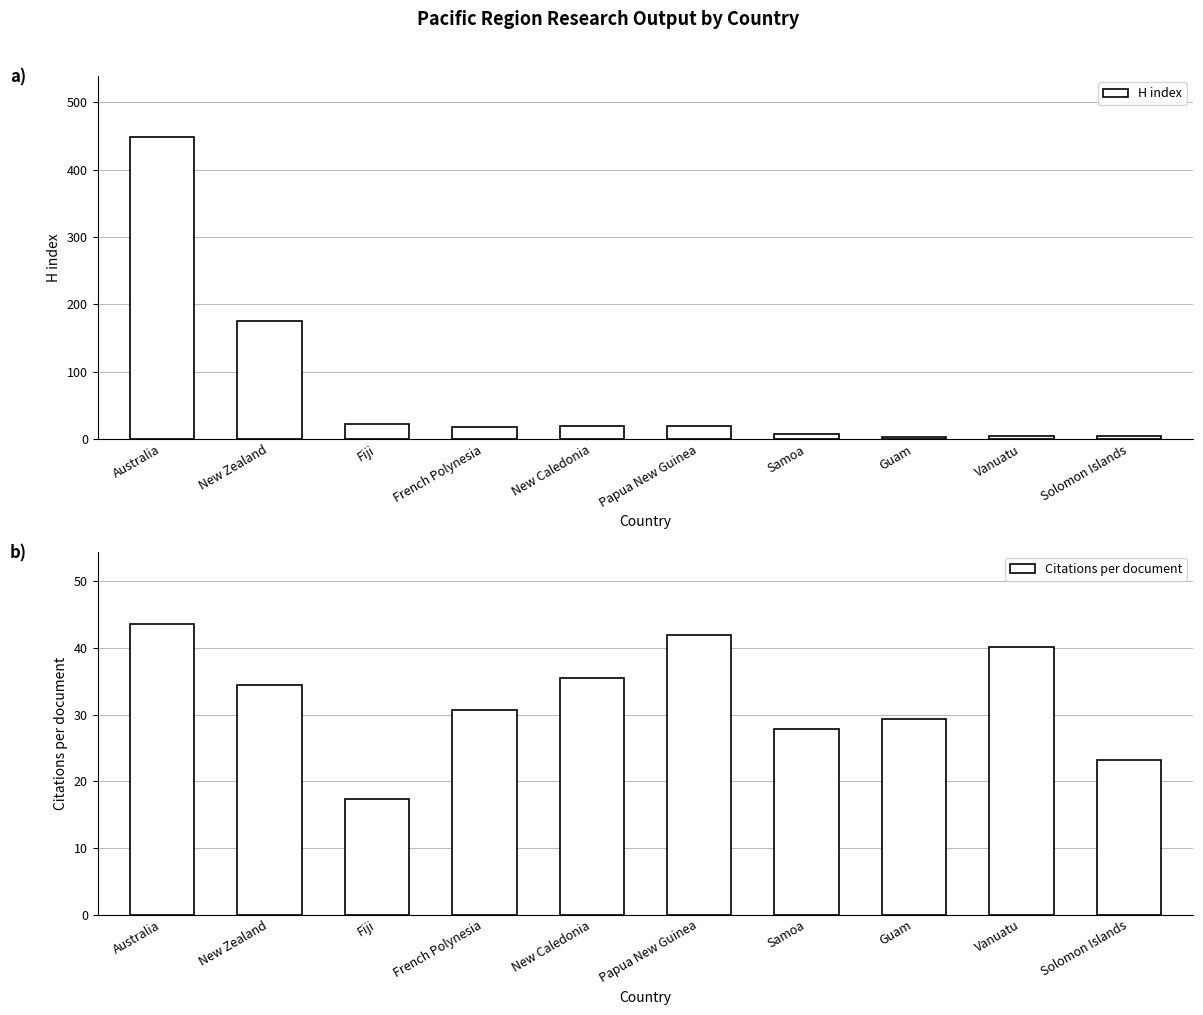

Which series has the largest total across all categories?

H index